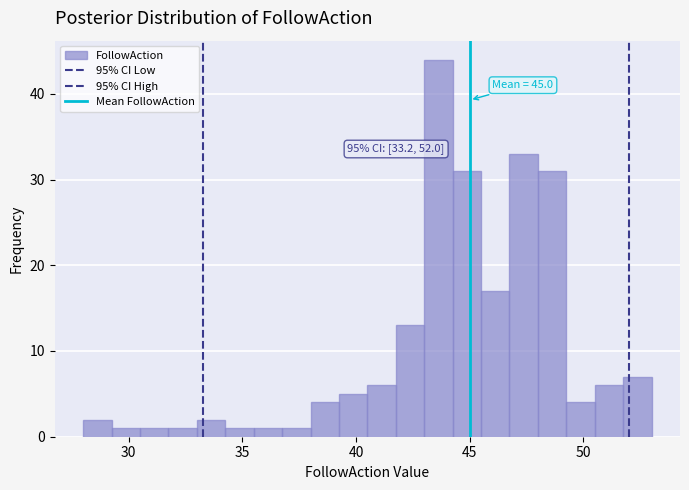

Read against the x-axis, roughly where is the centre of the tallest bar?

43.5